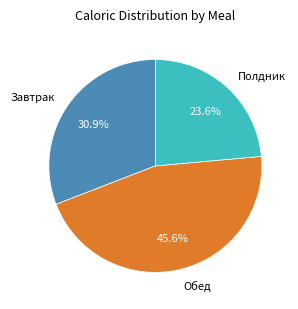

Count the number of slices in the pie.

3